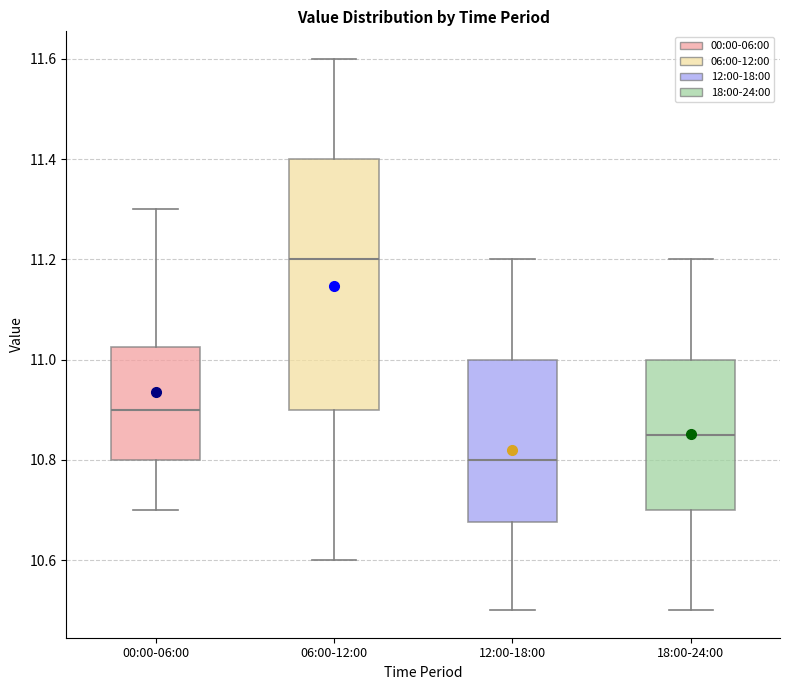

Which box's median line is the highest?

06:00-12:00